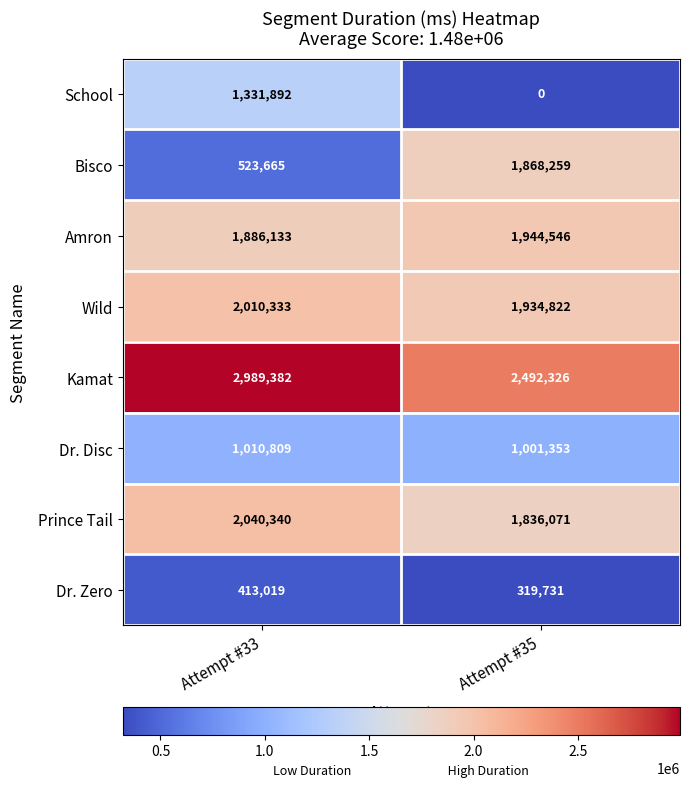

Which series has the largest range (max minus min)?

Bisco